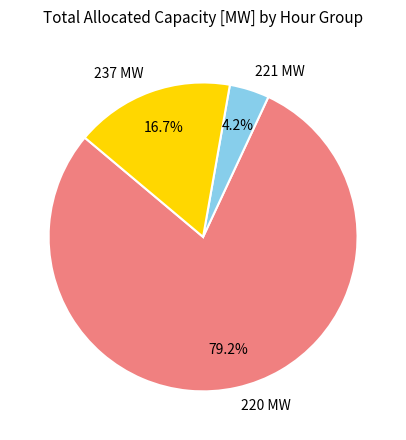

Which has a higher value, 220 MW or 221 MW?

220 MW